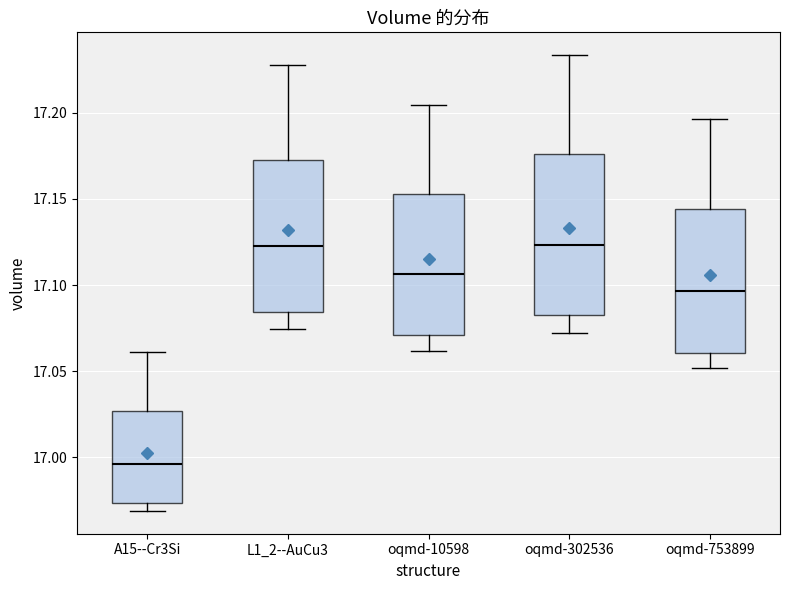

Reading left to right, read every box against the y-axis: the position of its median line, the range the box covers, and the ends of its whiskers. The values are not printed on the chart, so give them approximately, as read against the axis.

A15--Cr3Si: median 16.995, box 16.975 to 17.025, whiskers 16.970 to 17.060
L1_2--AuCu3: median 17.125, box 17.085 to 17.175, whiskers 17.075 to 17.230
oqmd-10598: median 17.105, box 17.070 to 17.155, whiskers 17.060 to 17.205
oqmd-302536: median 17.125, box 17.085 to 17.175, whiskers 17.070 to 17.235
oqmd-753899: median 17.095, box 17.060 to 17.145, whiskers 17.050 to 17.195